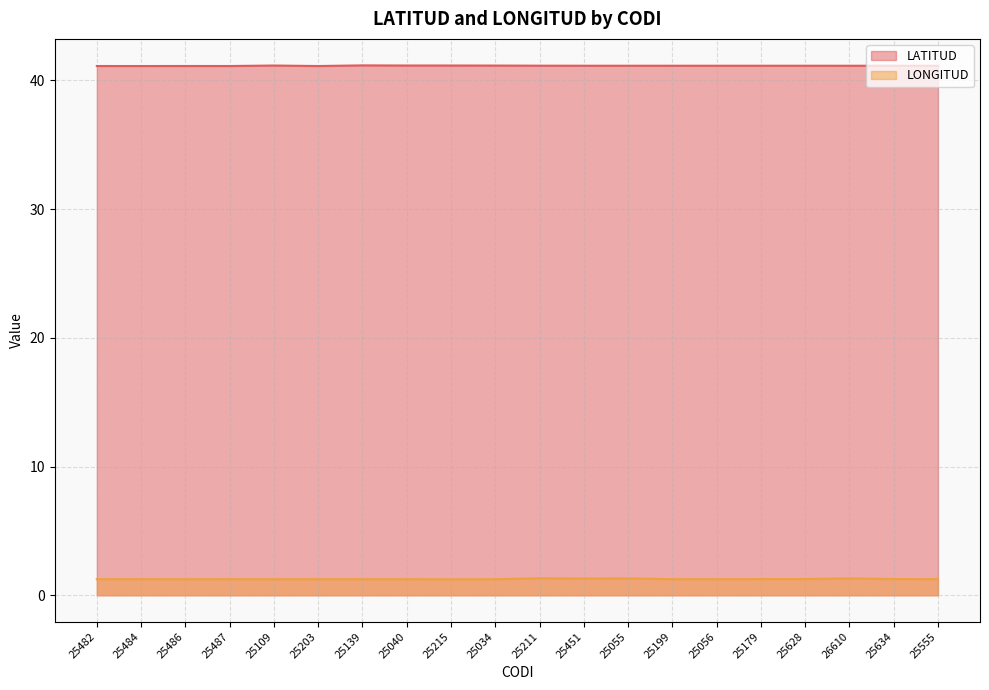

What is the label of the 6th point from the right?

25056